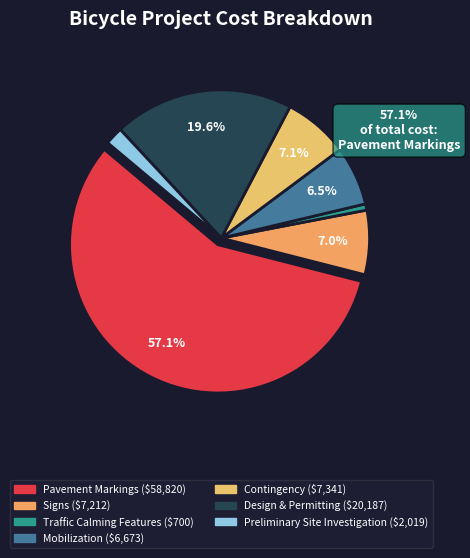

The Preliminary Site Investigation slice represents 10% of the pie. True or false?

False